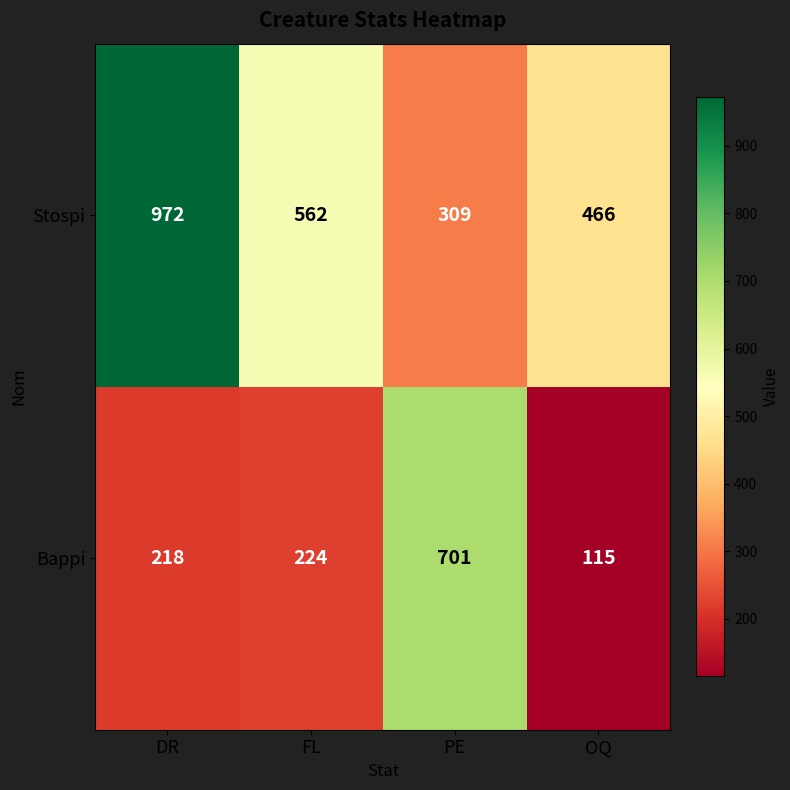

The Bappi series shows 53 at OQ. True or false?

False